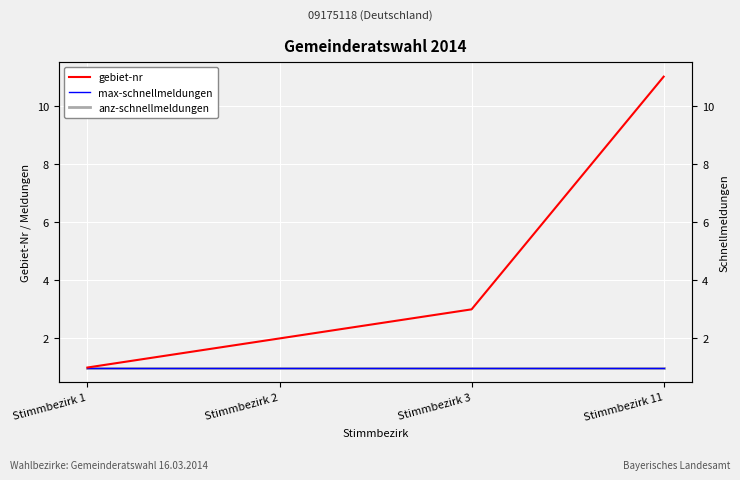

The value of gebiet-nr at Stimmbezirk 1 is 1. True or false?

True